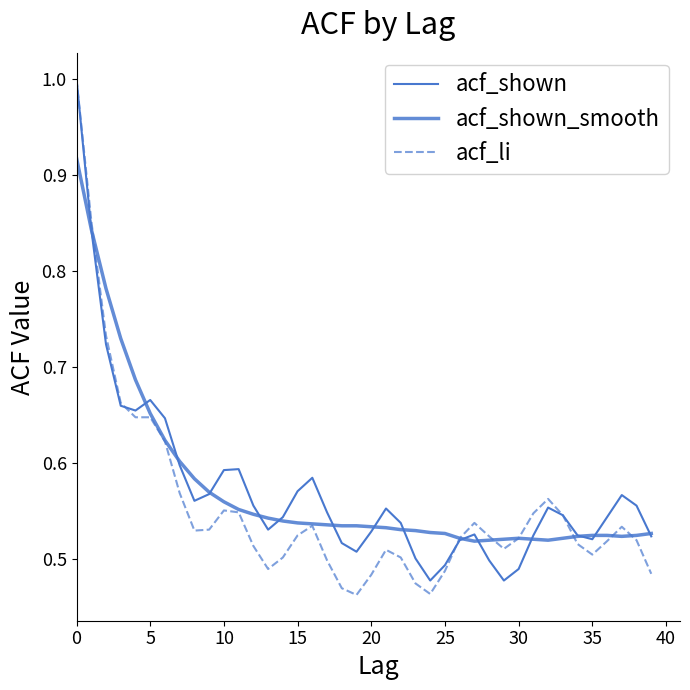

True or false: acf_shown_smooth has more than 2 points higher than both neighbors.

False